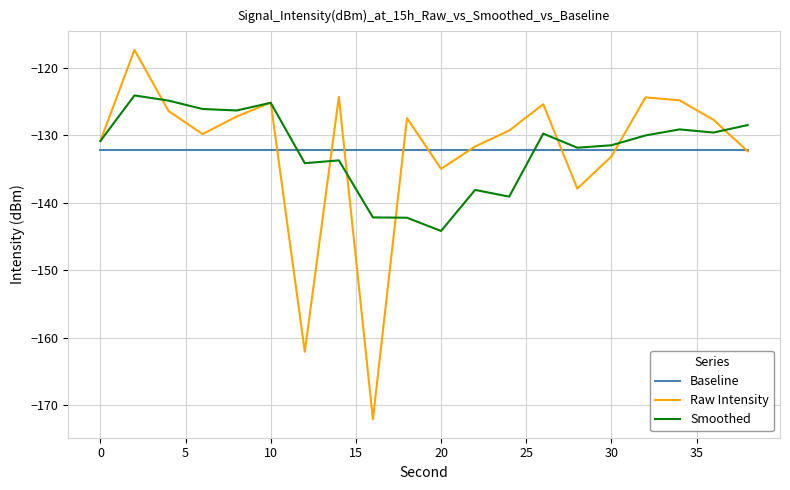

How many interior local valleys does the Raw Intensity series have?

5